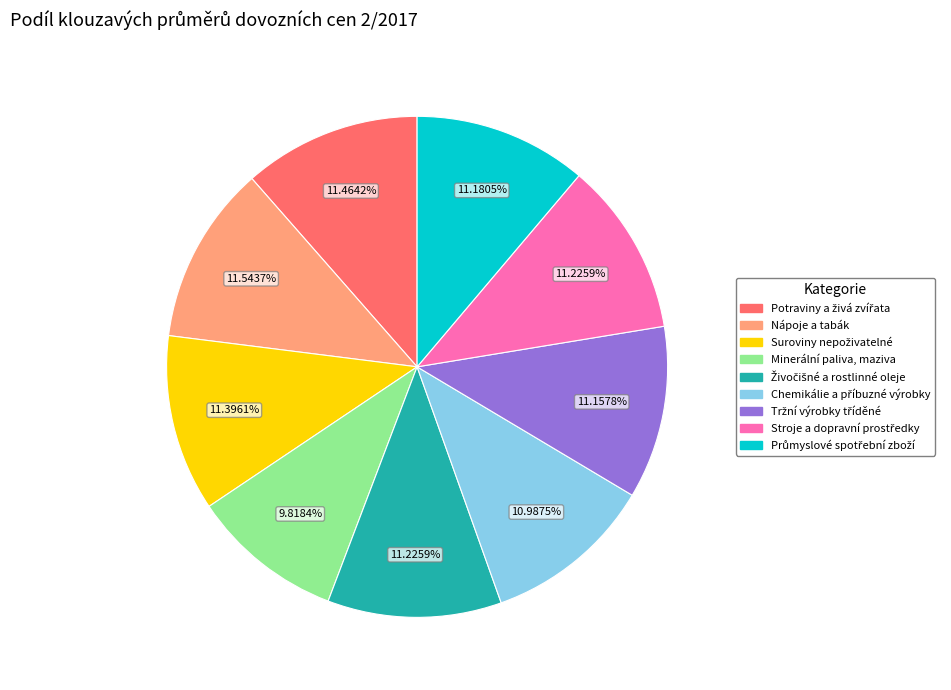

What is the smallest slice in the pie chart?

Minerální paliva, maziva